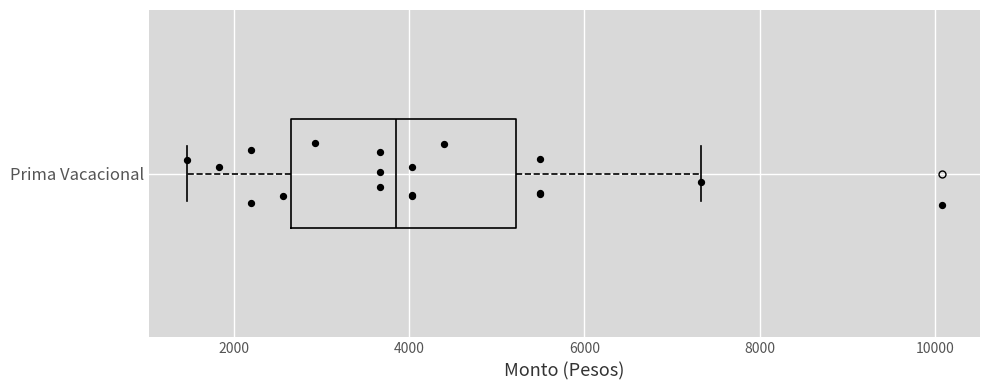

Read this box plot against the x-axis: the position of the median line, the range covered by the box, and the ends of both whiskers. The values are not printed on the chart, so give them approximately, as read against the axis.

median 3800, box 2600 to 5200, whiskers 1400 to 7400